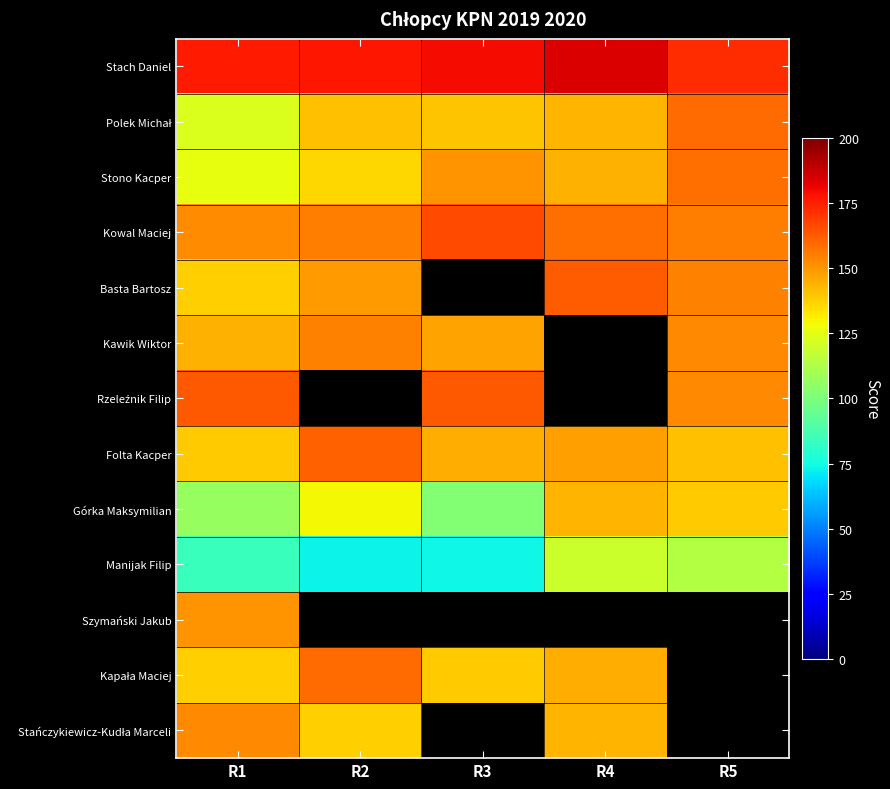

Between R1 and R4, which series saw the biggest shift?

Górka Maksymilian